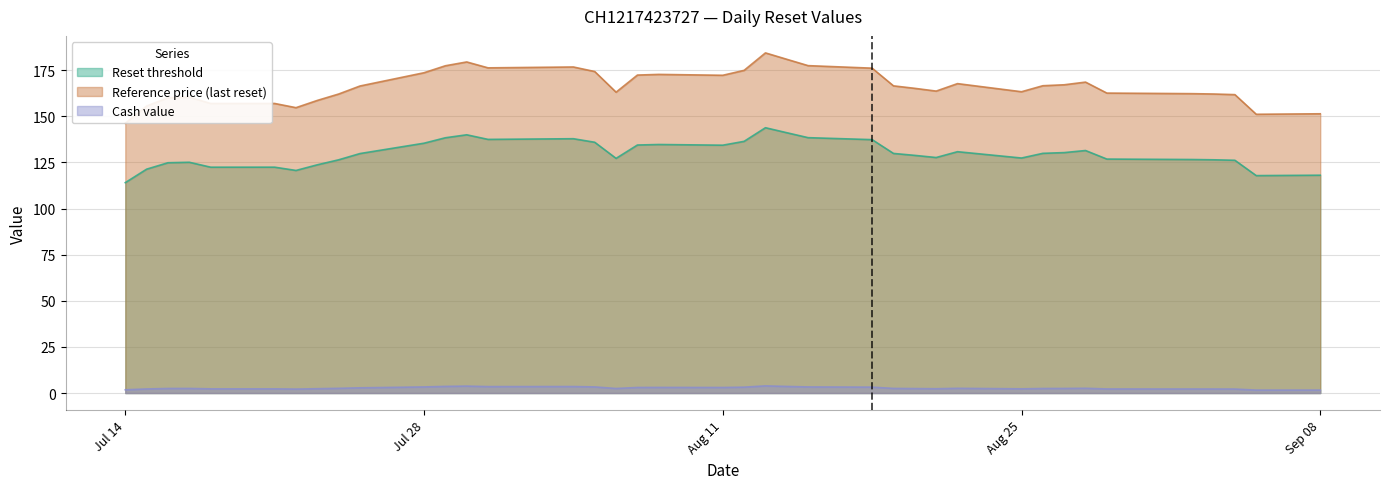

How many categories are shown in the chart?

39